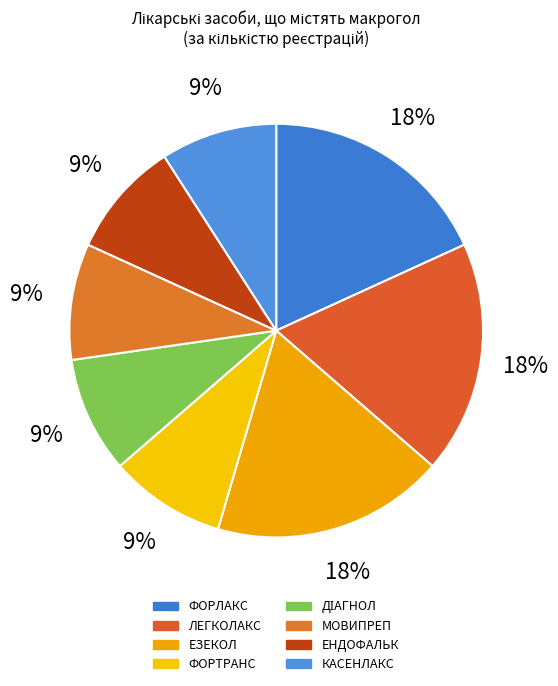

Count the number of slices in the pie.

8